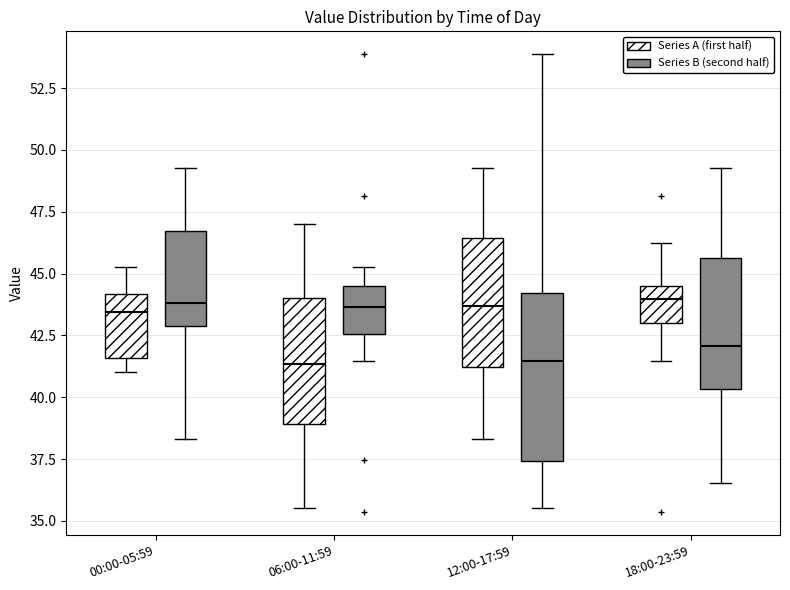

Reading left to right, read every box against the y-axis: the position of its median line, the range the box covers, and the ends of its whiskers. The values are not printed on the chart, so give them approximately, as read against the axis.

00:00-05:59 (Series A (first half)): median 43.5, box 41.5 to 44.0, whiskers 41.0 to 45.5
00:00-05:59 (Series B (second half)): median 44.0, box 43.0 to 46.5, whiskers 38.5 to 49.5
06:00-11:59 (Series A (first half)): median 41.5, box 39.0 to 44.0, whiskers 35.5 to 47.0
06:00-11:59 (Series B (second half)): median 43.5, box 42.5 to 44.5, whiskers 41.5 to 45.5
12:00-17:59 (Series A (first half)): median 43.5, box 41.0 to 46.5, whiskers 38.5 to 49.5
12:00-17:59 (Series B (second half)): median 41.5, box 37.5 to 44.0, whiskers 35.5 to 54.0
18:00-23:59 (Series A (first half)): median 44.0, box 43.0 to 44.5, whiskers 41.5 to 46.5
18:00-23:59 (Series B (second half)): median 42.0, box 40.5 to 45.5, whiskers 36.5 to 49.5